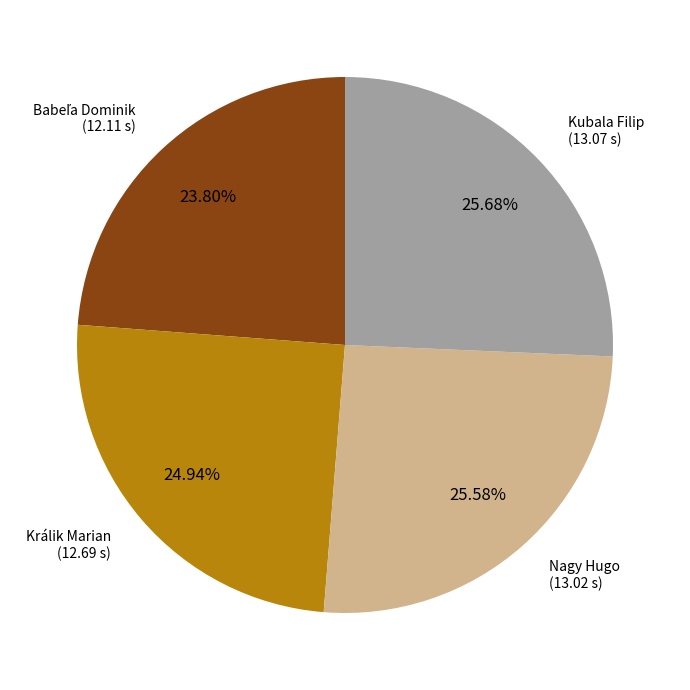

Between Nagy Hugo and Králik Marian, which is larger?

Nagy Hugo